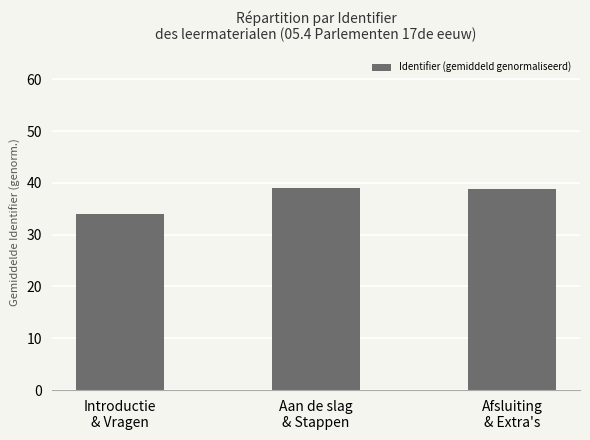

What position from the left is Introductie
& Vragen?

1